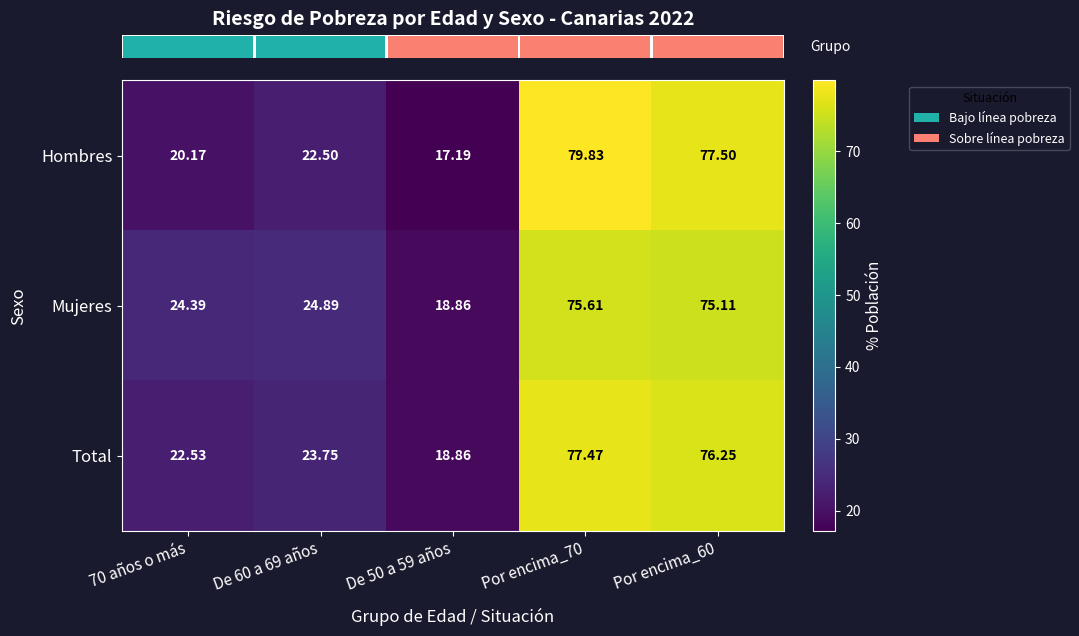

Is the value of Hombres at Por encima_60 greater than the value of Mujeres at 70 años o más?

Yes